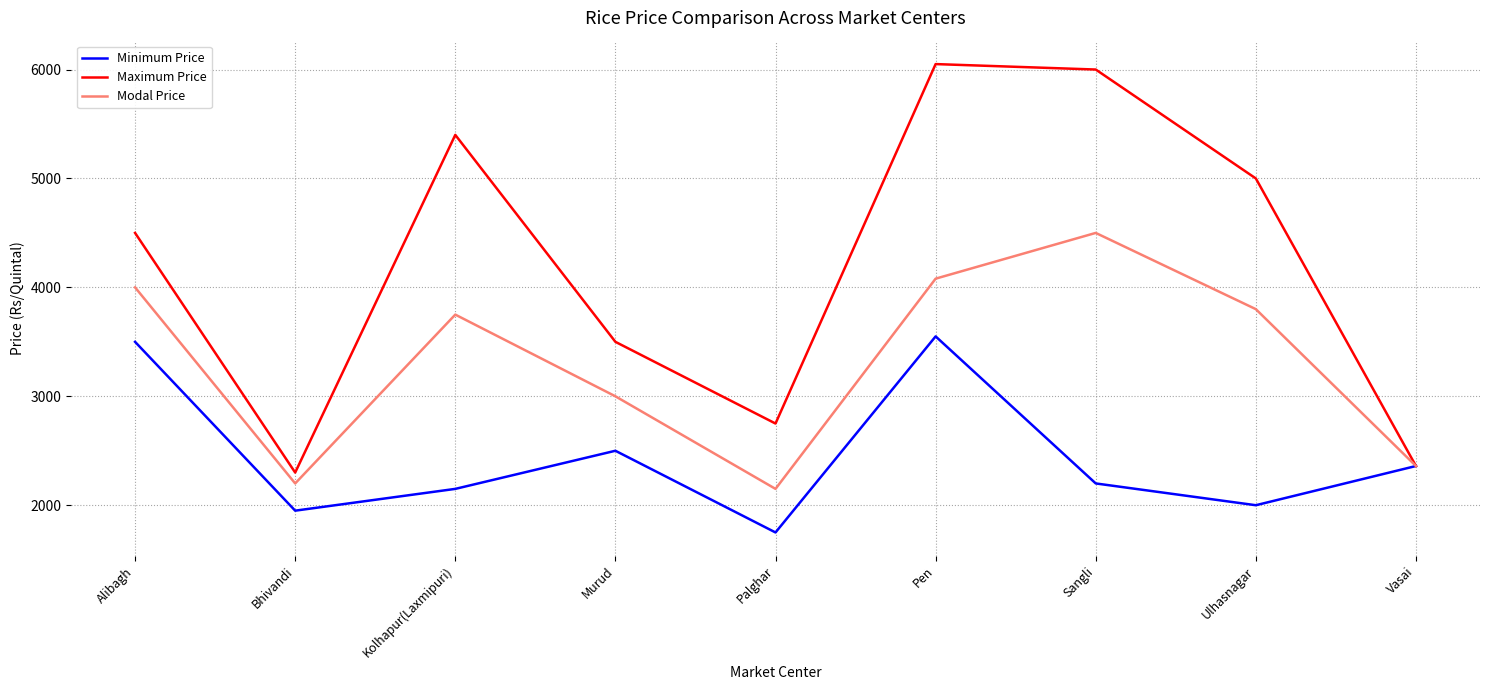

Rank the series at Kolhapur(Laxmipuri) from lowest to highest value.

Minimum Price, Modal Price, Maximum Price